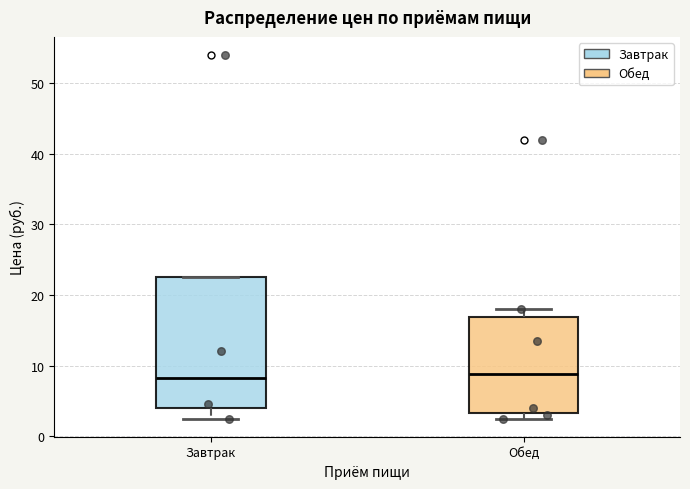

Reading left to right, transcribe this box plot: for each box, give where its median line is, the range the box spans, and where its two whiskers end, as read against the y-axis. The values are not printed on the chart, so give them approximately, as read against the axis.

Завтрак: median 8, box 4 to 23, whiskers 3 to 23
Обед: median 9, box 3 to 17, whiskers 3 (just below the box's lower edge) to 18